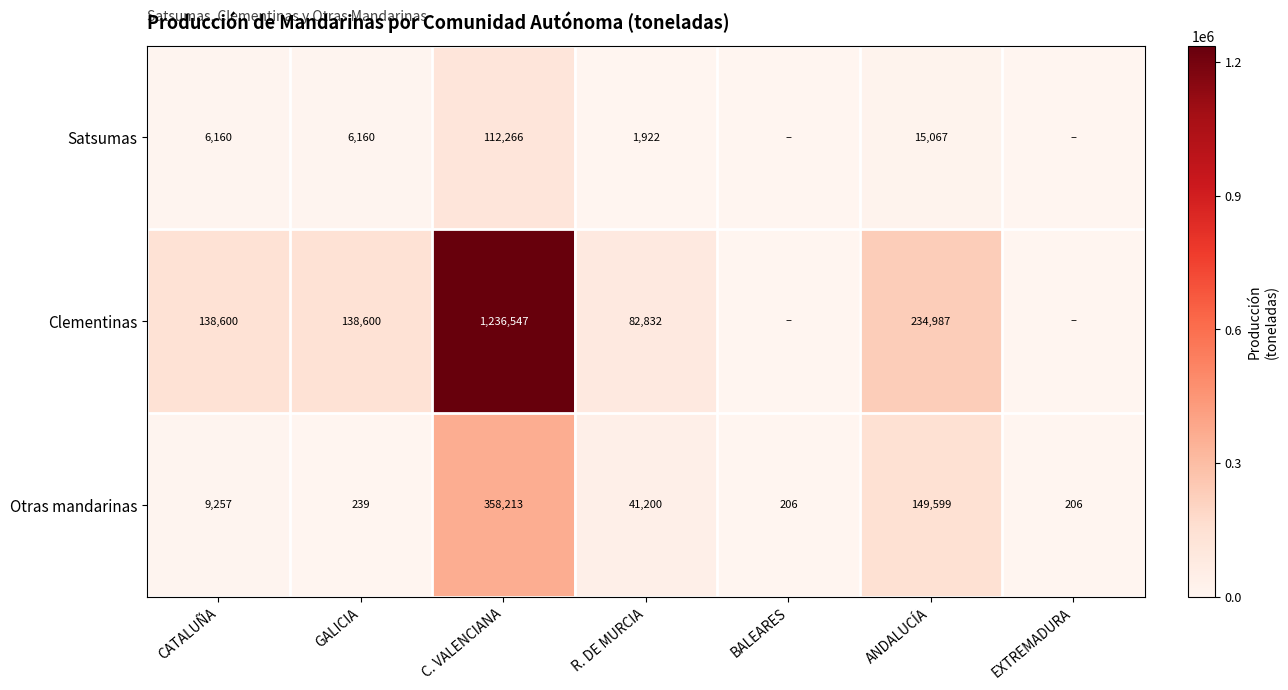

Where is Otras mandarinas nearest to the value 179209?

ANDALUCÍA